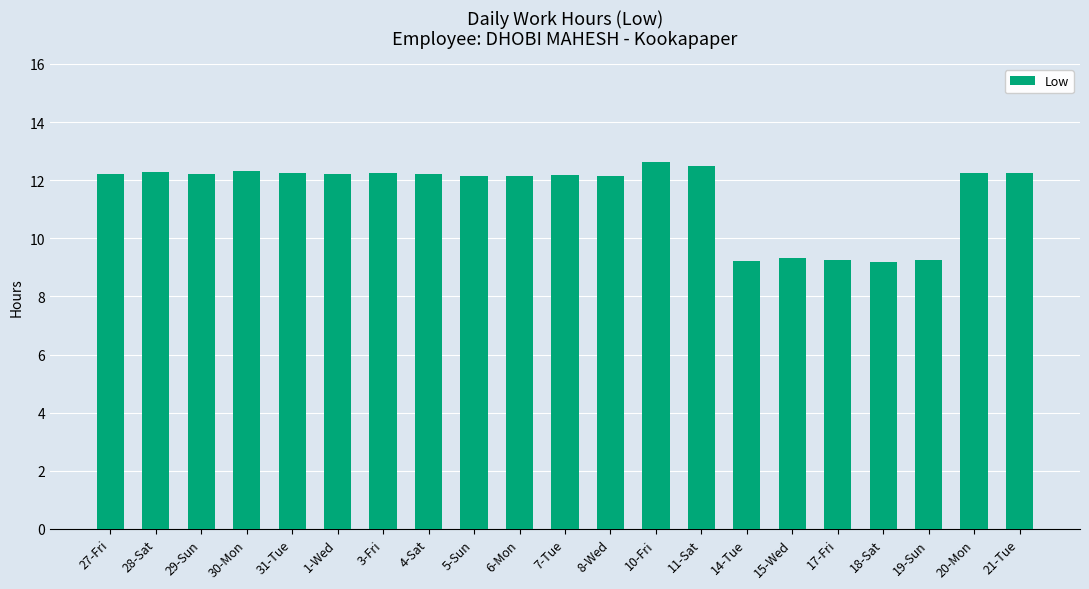

The chart shows a value of 12.3 at 28-Sat. True or false?

True